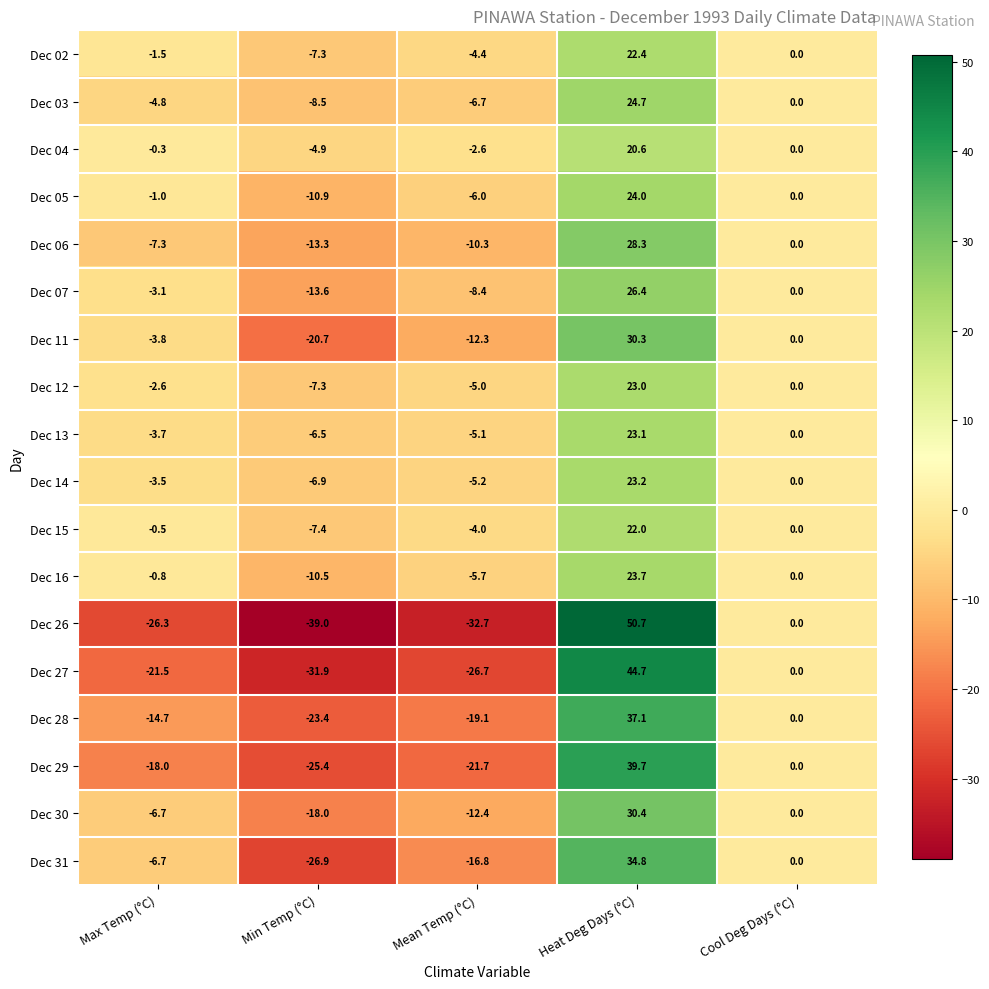

Is the value of Dec 14 at Max Temp (°C) greater than the value of Dec 31 at Heat Deg Days (°C)?

No